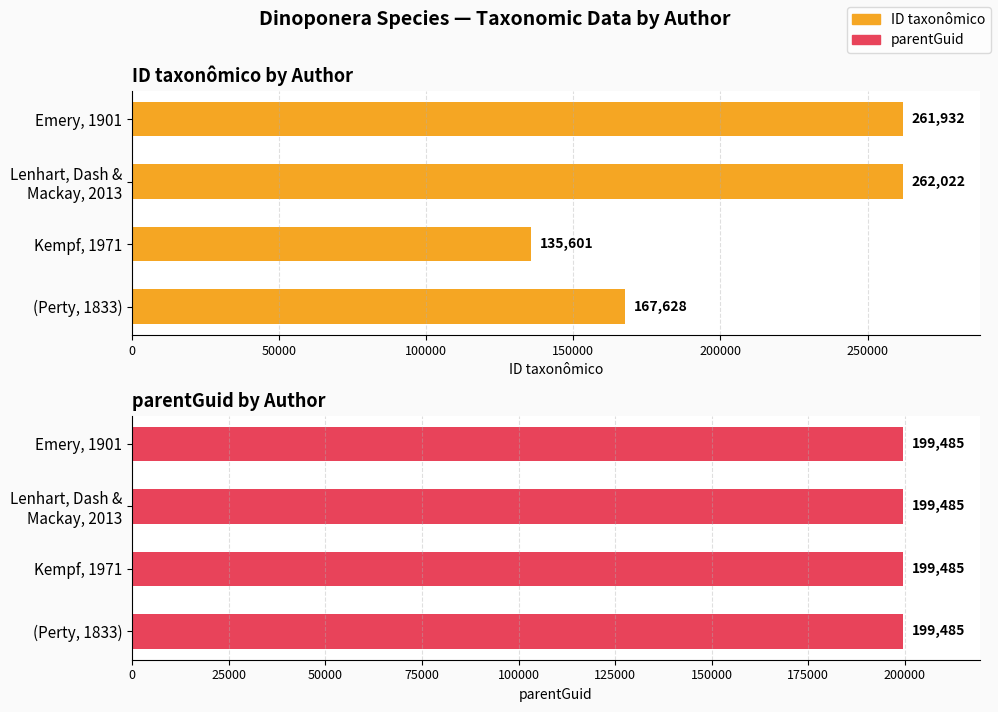

List the series in order of their peak value, lowest first.

parentGuid, ID taxonômico